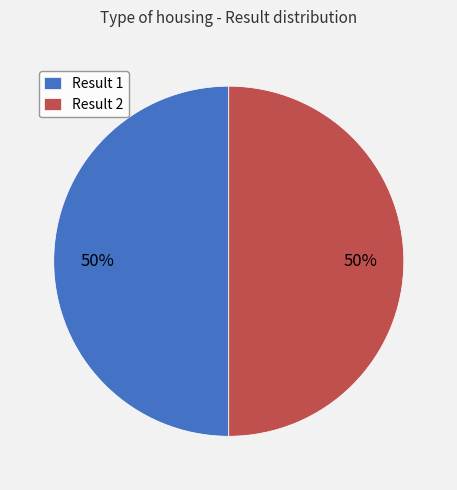

Count the number of slices in the pie.

2